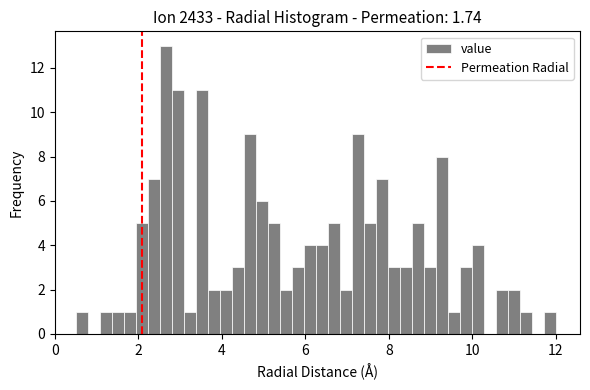

Around what value on the x-axis is the tallest bar? Give the approximate position of its centre, as read against the axis.

2.6